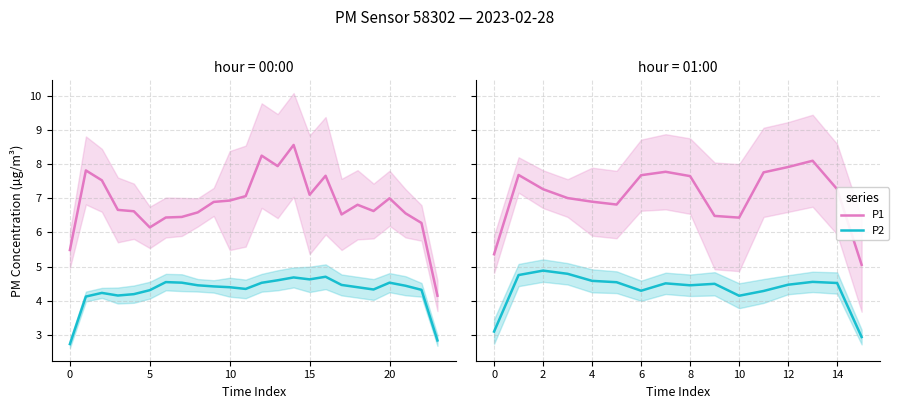

At which label does P2 reach its minimum?

15